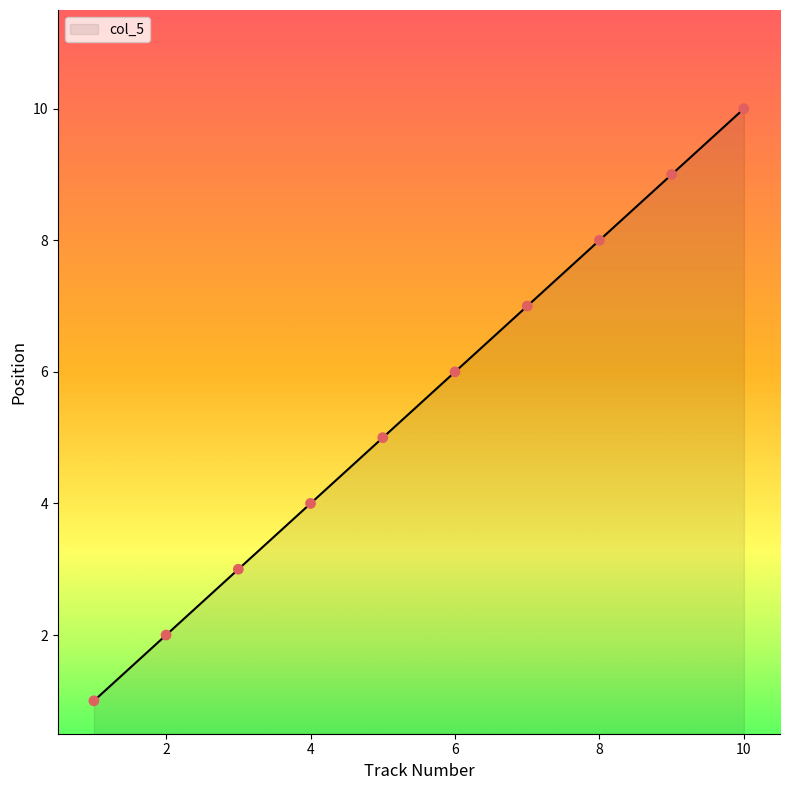

What is the difference between the maximum and minimum values?

9